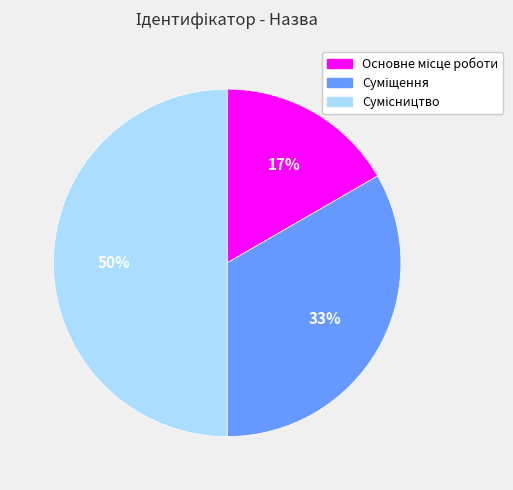

To the nearest percent, what is the difference between the largest and smallest slice percentages?

33%